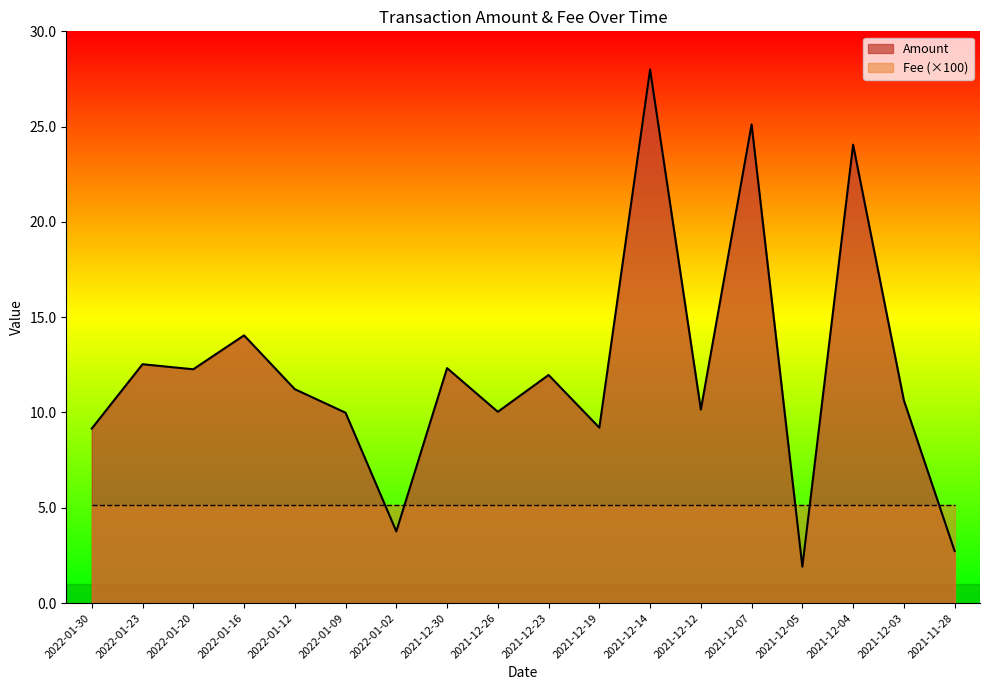

What is the greatest value displayed?

28.0